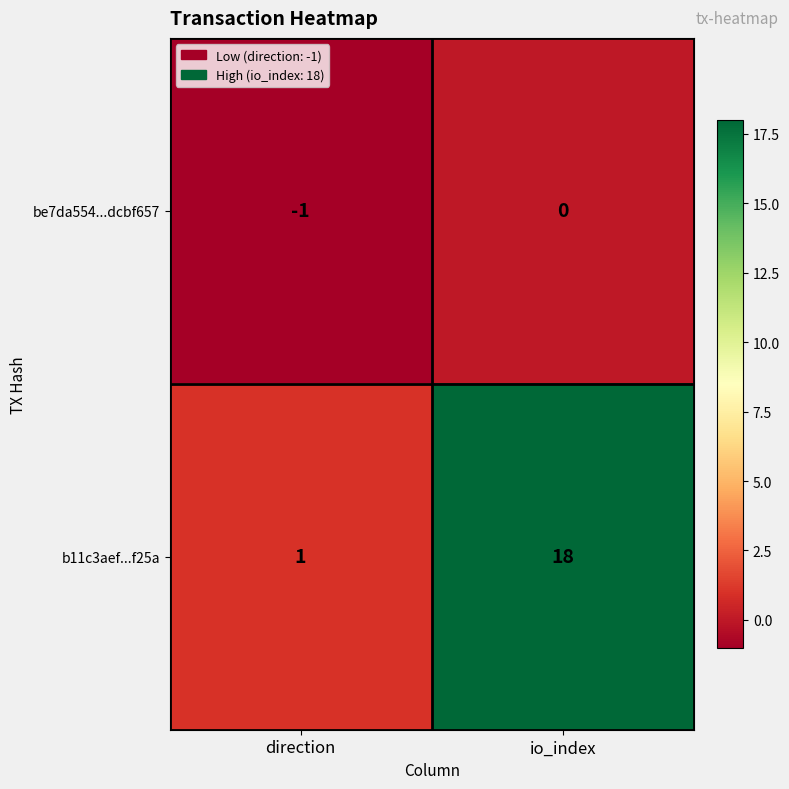

What is the difference between the maximum and minimum values in the b11c3aef...f25a series?

17